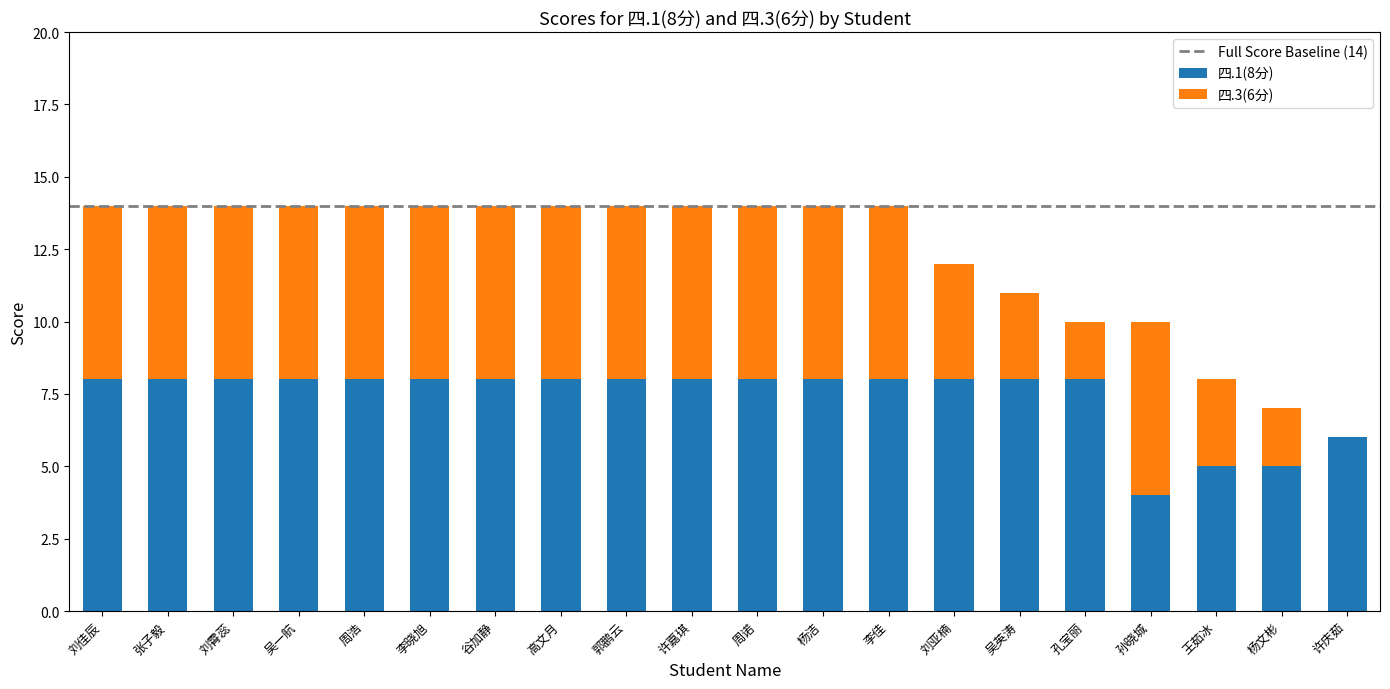

How many distinct data groups are displayed?

2